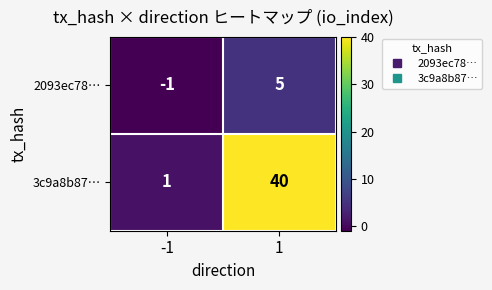

Which series has the largest total across all categories?

3c9a8b87…